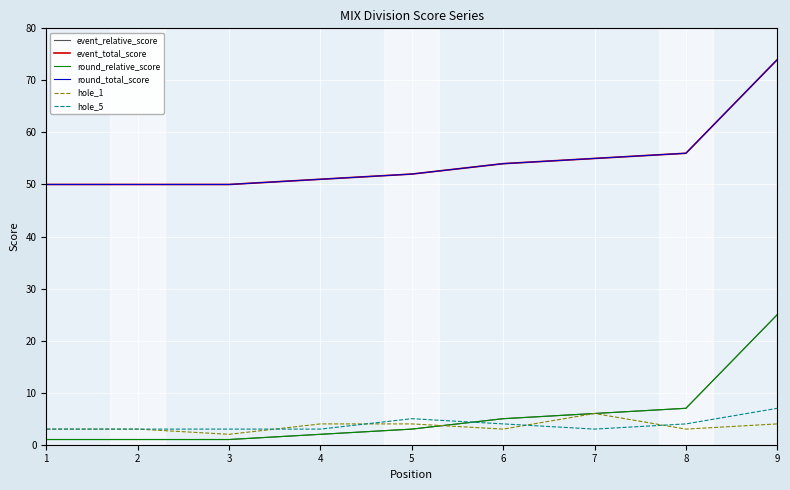

List the labels in order of event_relative_score value, smallest first.

1, 2, 3, 4, 5, 6, 7, 8, 9